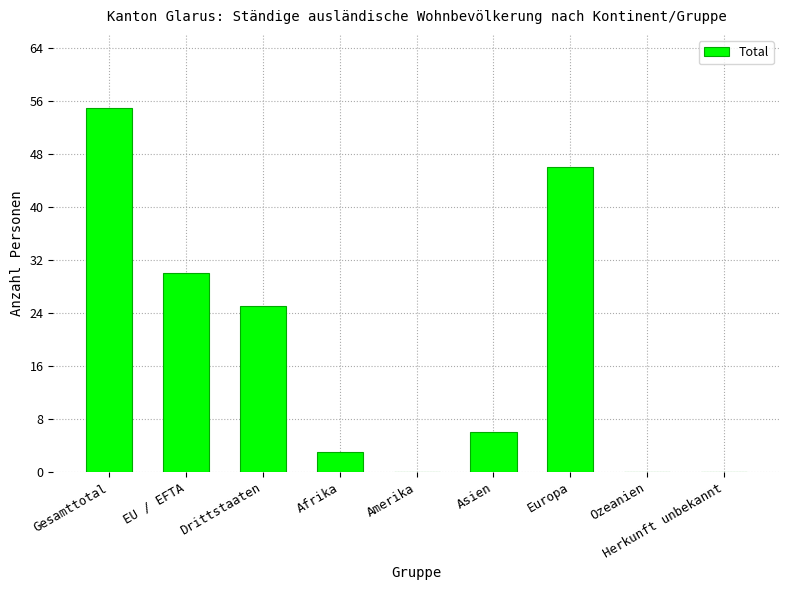

Reading right to left, extract all data points from this chart.

0	0	46	6	0	3	25	30	55